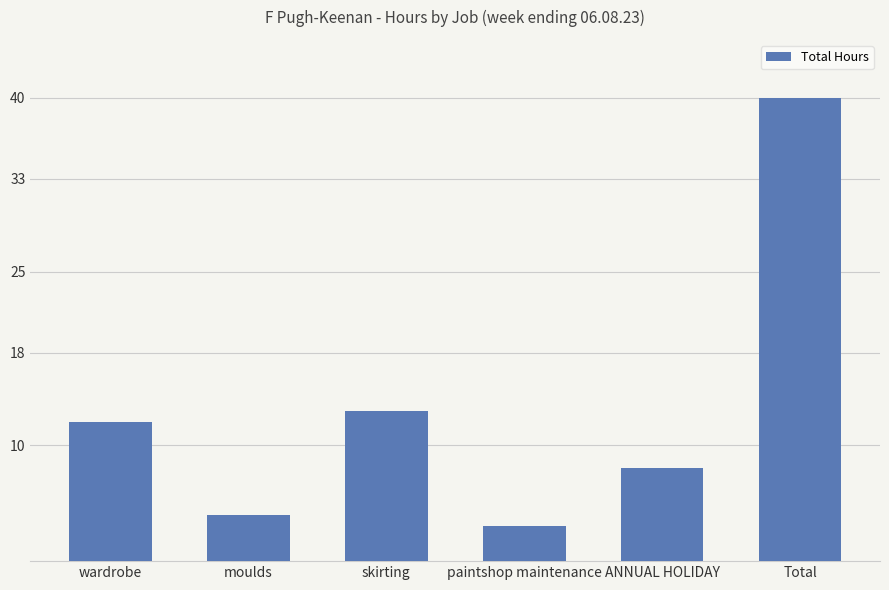

True or false: the data shows 40 at Total.

True